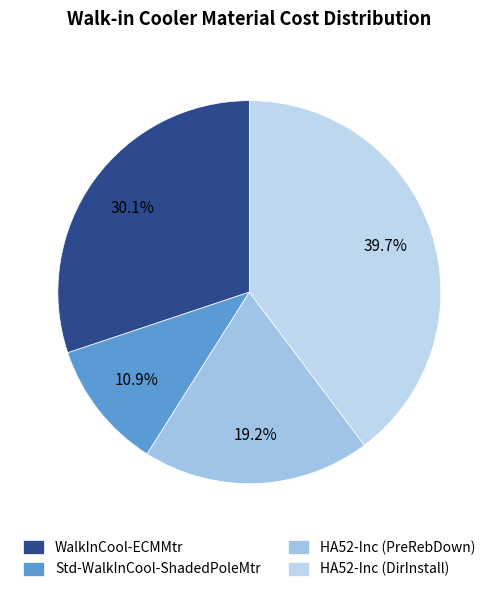

What portion of the pie excludes HA52-Inc (PreRebDown)?

80.8%